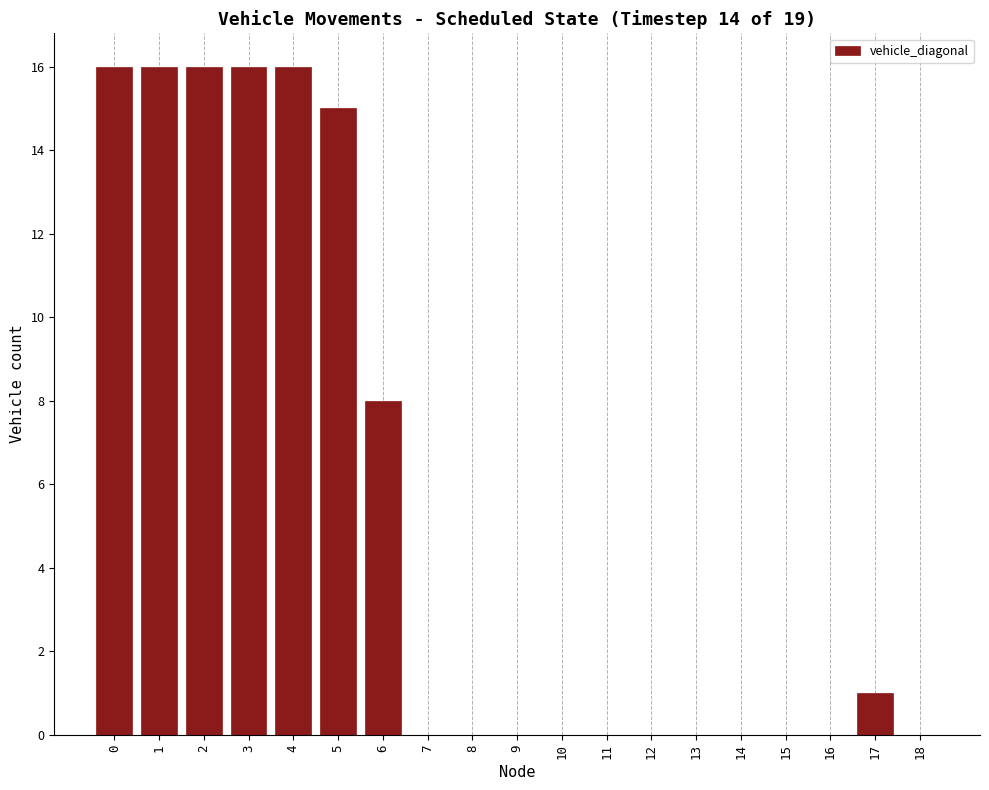

Reading left to right, extract all data points from this chart.

0=16	1=16	2=16	3=16	4=16	5=15	6=8	7=0	8=0	9=0	10=0	11=0	12=0	13=0	14=0	15=0	16=0	17=1	18=0